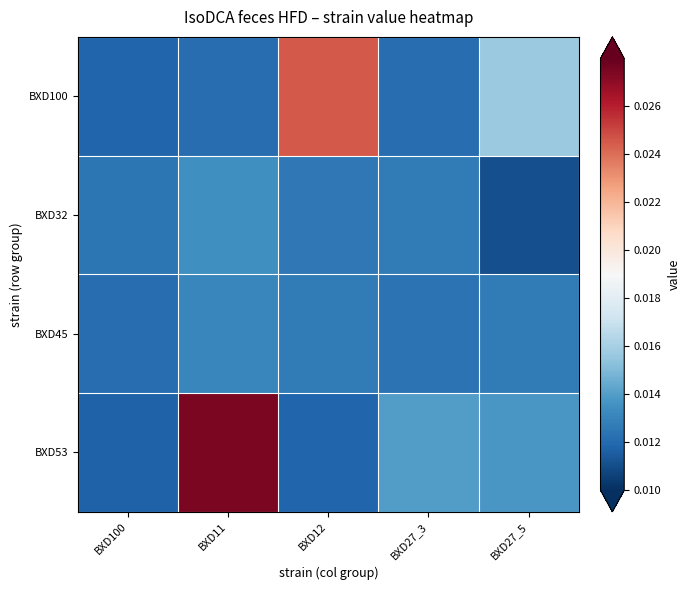

Reading left to right, what are all the values shown in this chart?

BXD100: BXD100=0.0	BXD11=0.0	BXD12=0.0	BXD27_3=0.0	BXD27_5=0.0
BXD32: BXD100=0.0	BXD11=0.0	BXD12=0.0	BXD27_3=0.0	BXD27_5=0.0
BXD45: BXD100=0.0	BXD11=0.0	BXD12=0.0	BXD27_3=0.0	BXD27_5=0.0
BXD53: BXD100=0.0	BXD11=0.0	BXD12=0.0	BXD27_3=0.0	BXD27_5=0.0